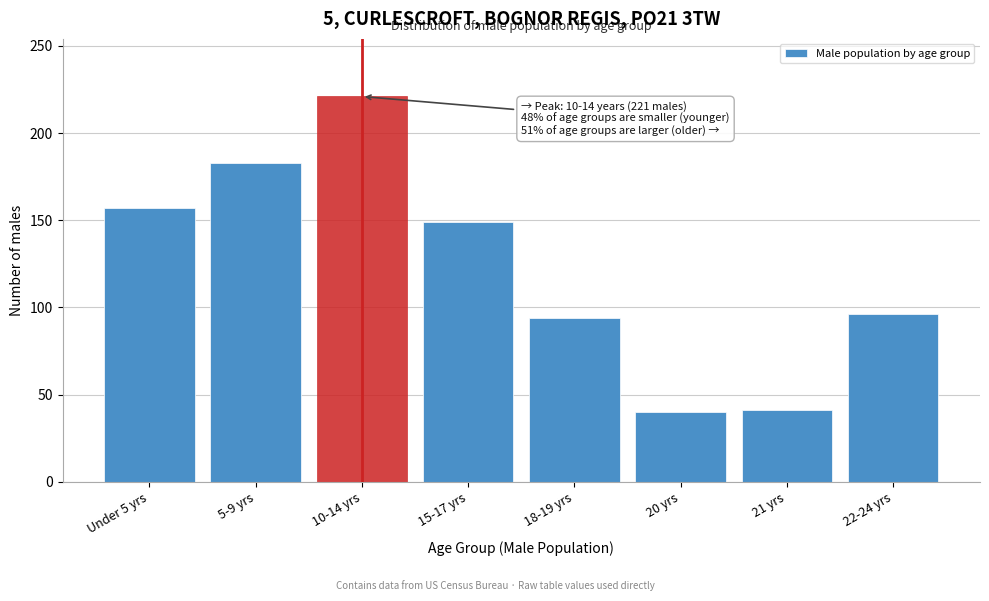

What is the label of the 1st bar from the left?

Under 5 yrs